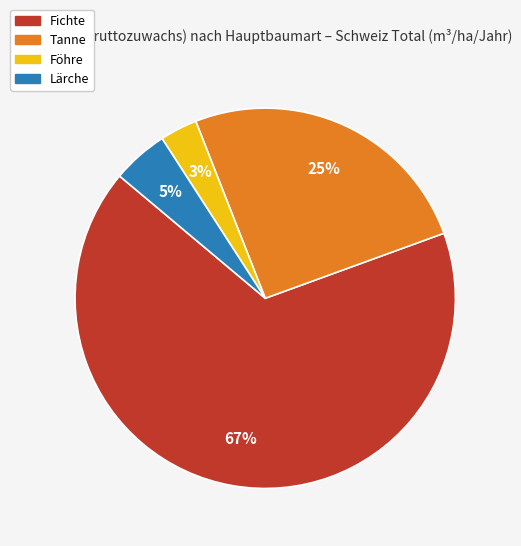

Is there a majority slice in this chart?

Yes